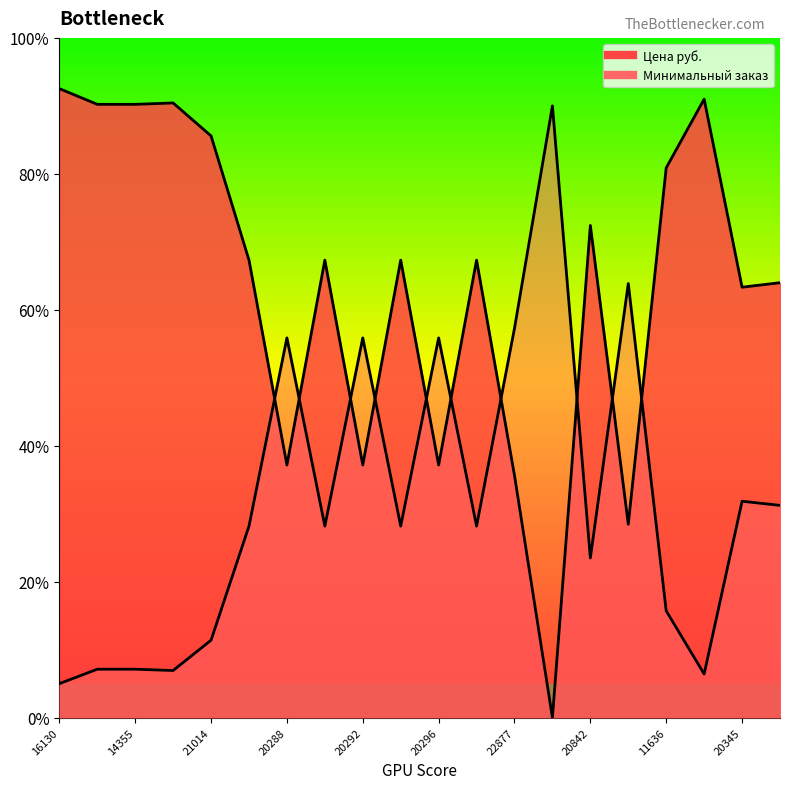

What is the change in value from 20345 to 20857?

+0.7